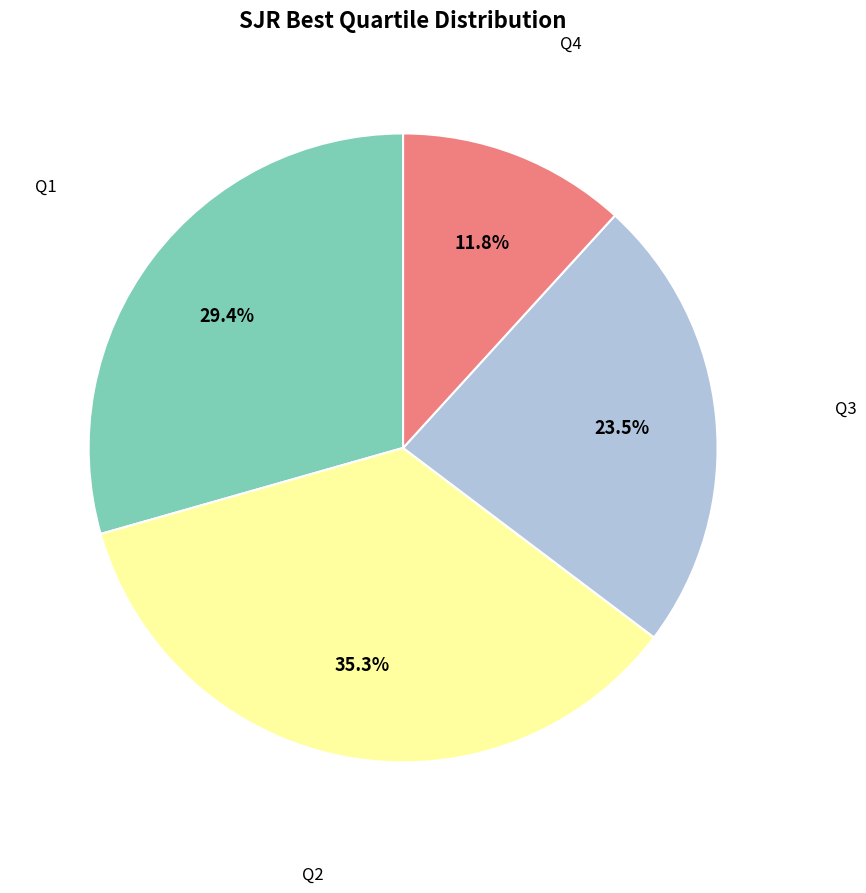

What is the ratio of the value at Q4 to the value at Q3?

0.5